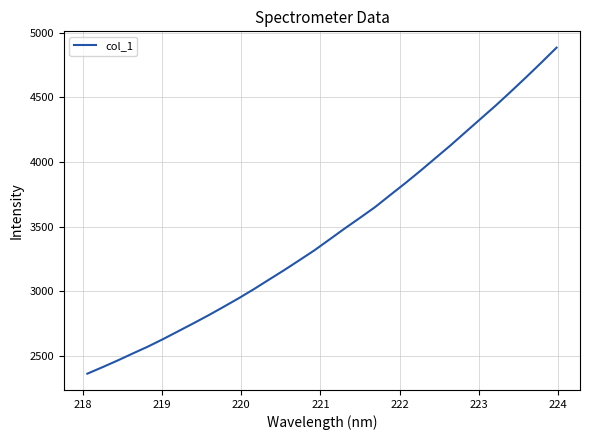

What is the smallest value displayed?

2361.6